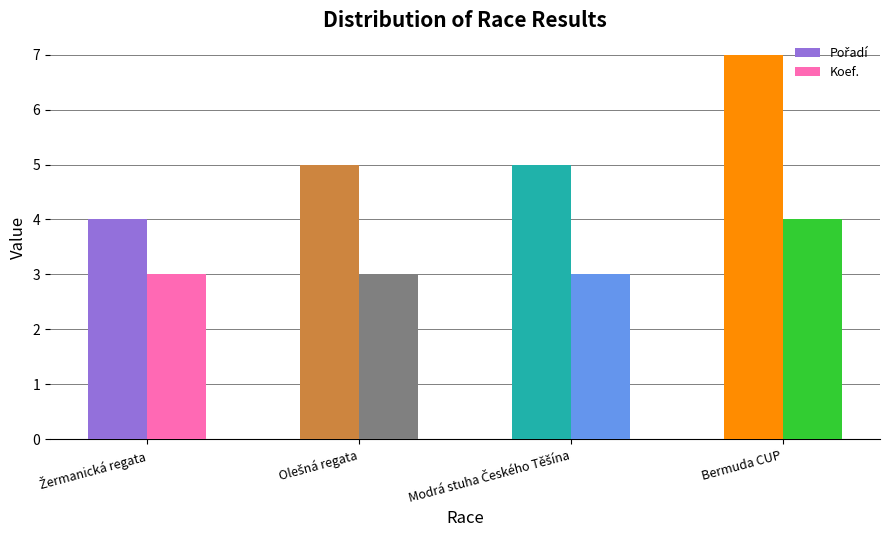

What is the value of the Koef. bar at the 2nd from the left?

3